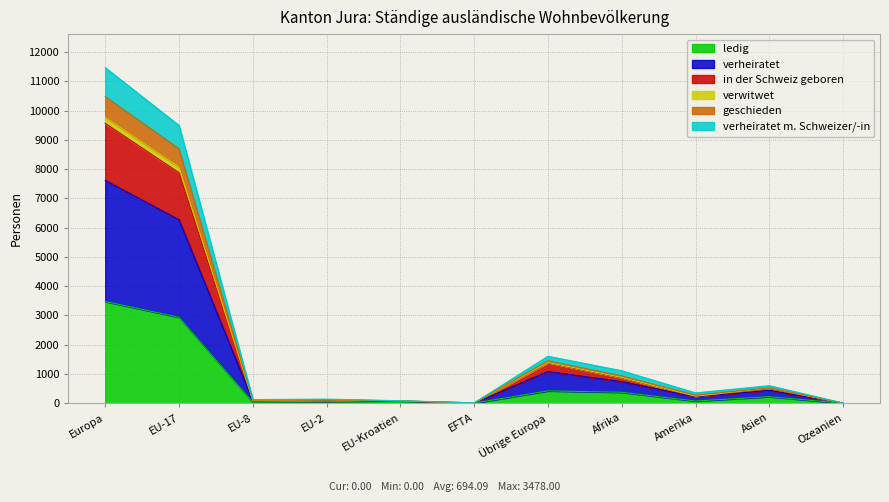

What is the maximum value for ledig?

3478